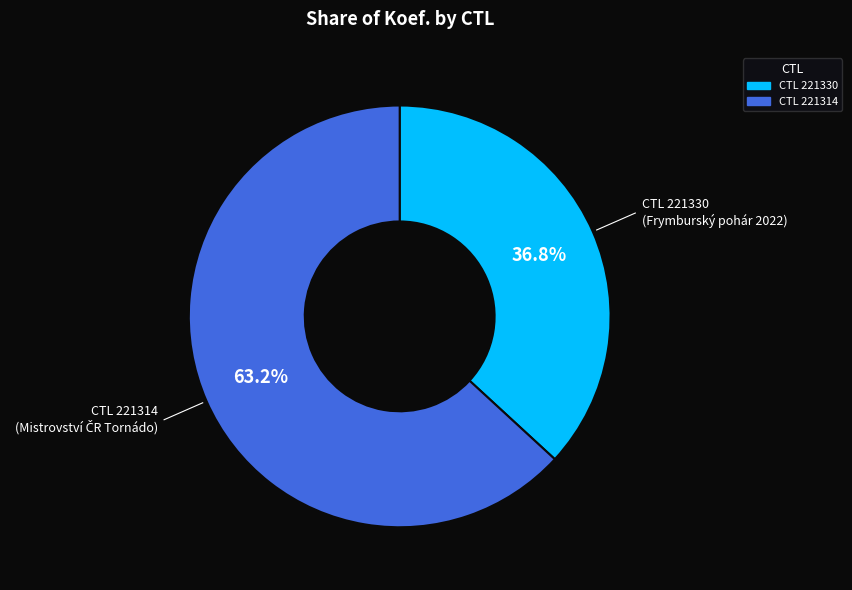

Is there a majority slice in this chart?

Yes